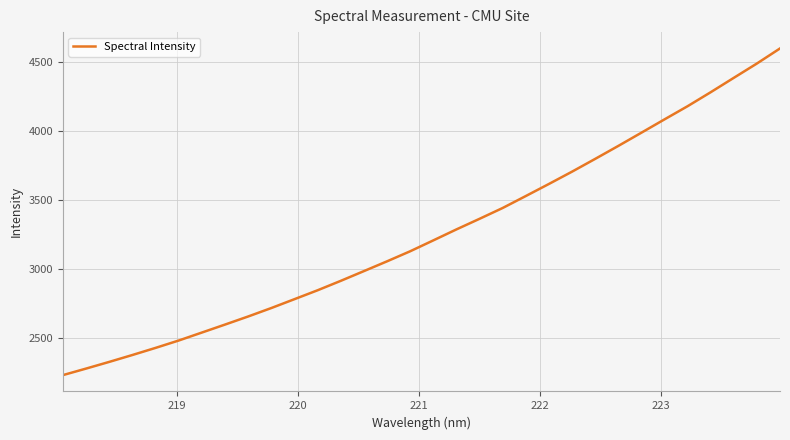

What is the difference between the maximum and minimum values?

2375.6